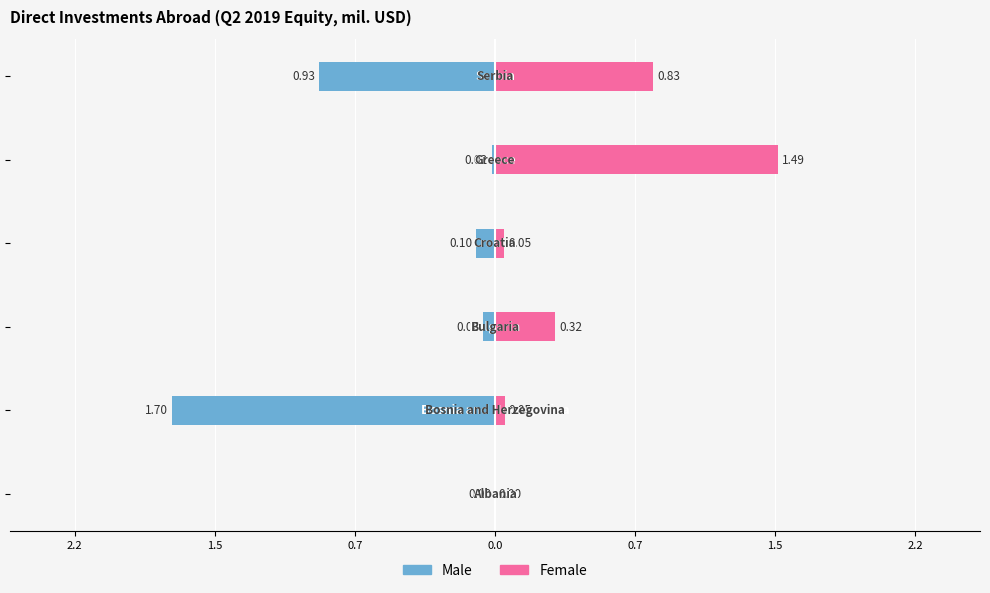

What are all the series names shown in the legend?

Male, Female